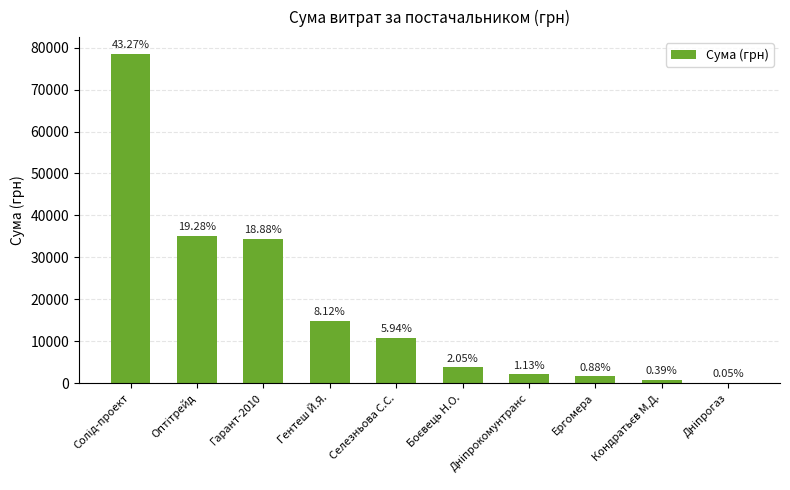

What is the sum of all values?

181666.2